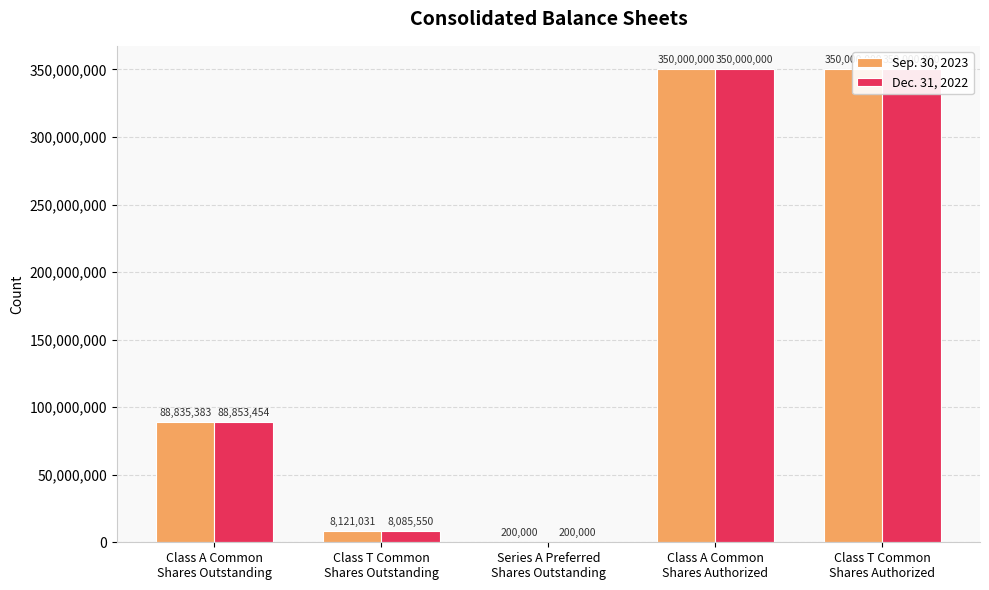

What is the total value across all series at Class A Common
Shares Outstanding?

177688837